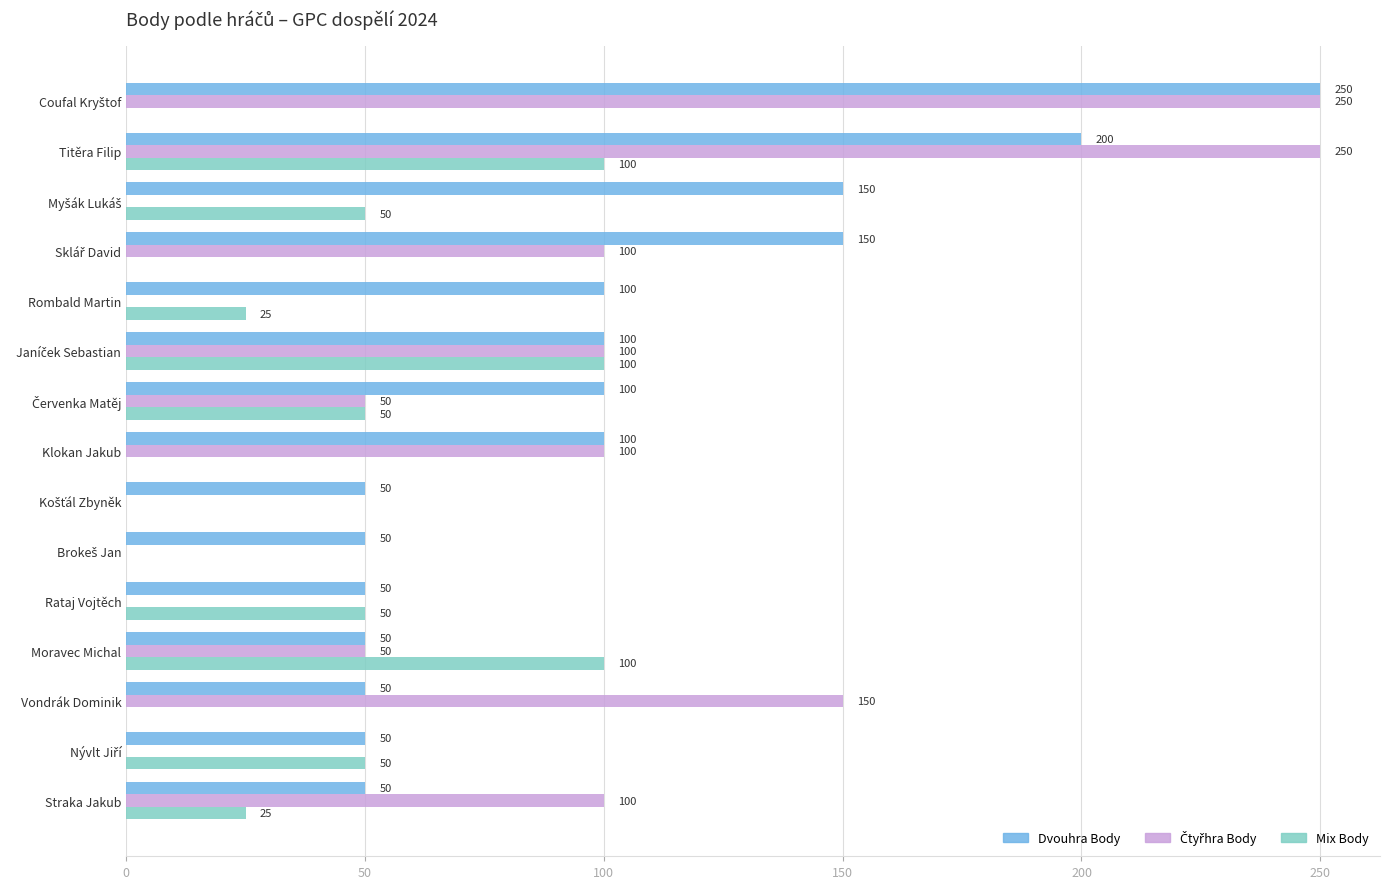

True or false: Mix Body has a value of 50 at Rataj Vojtěch.

True